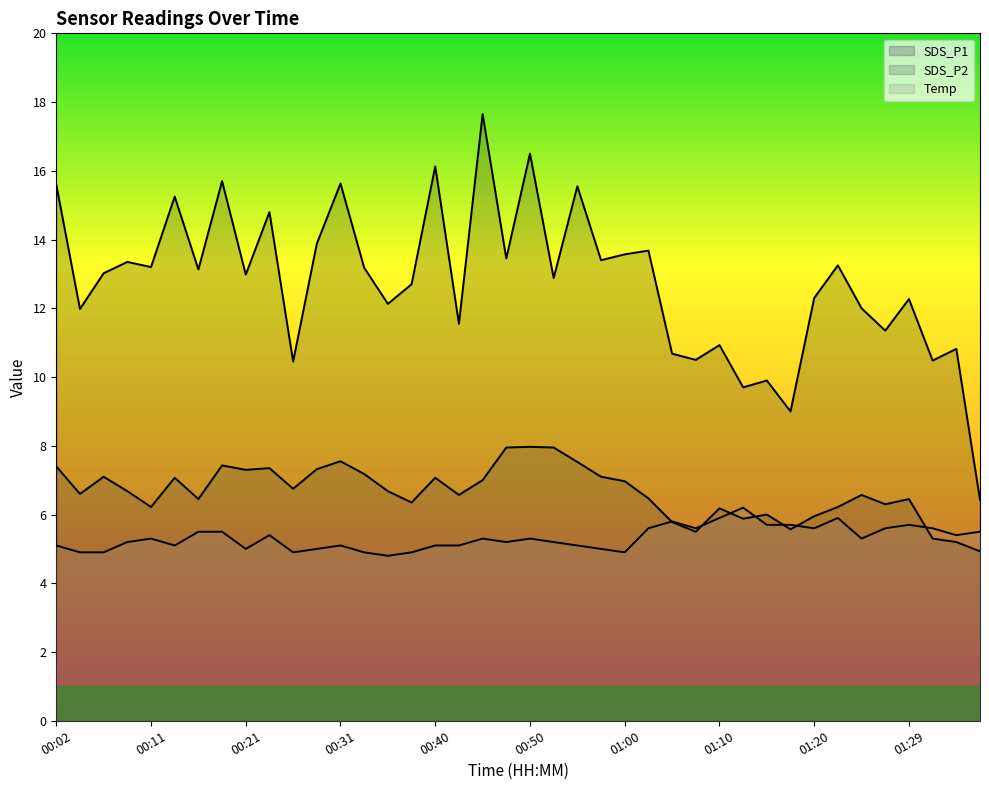

The SDS_P2 series shows 7.0 at 00:45. True or false?

True